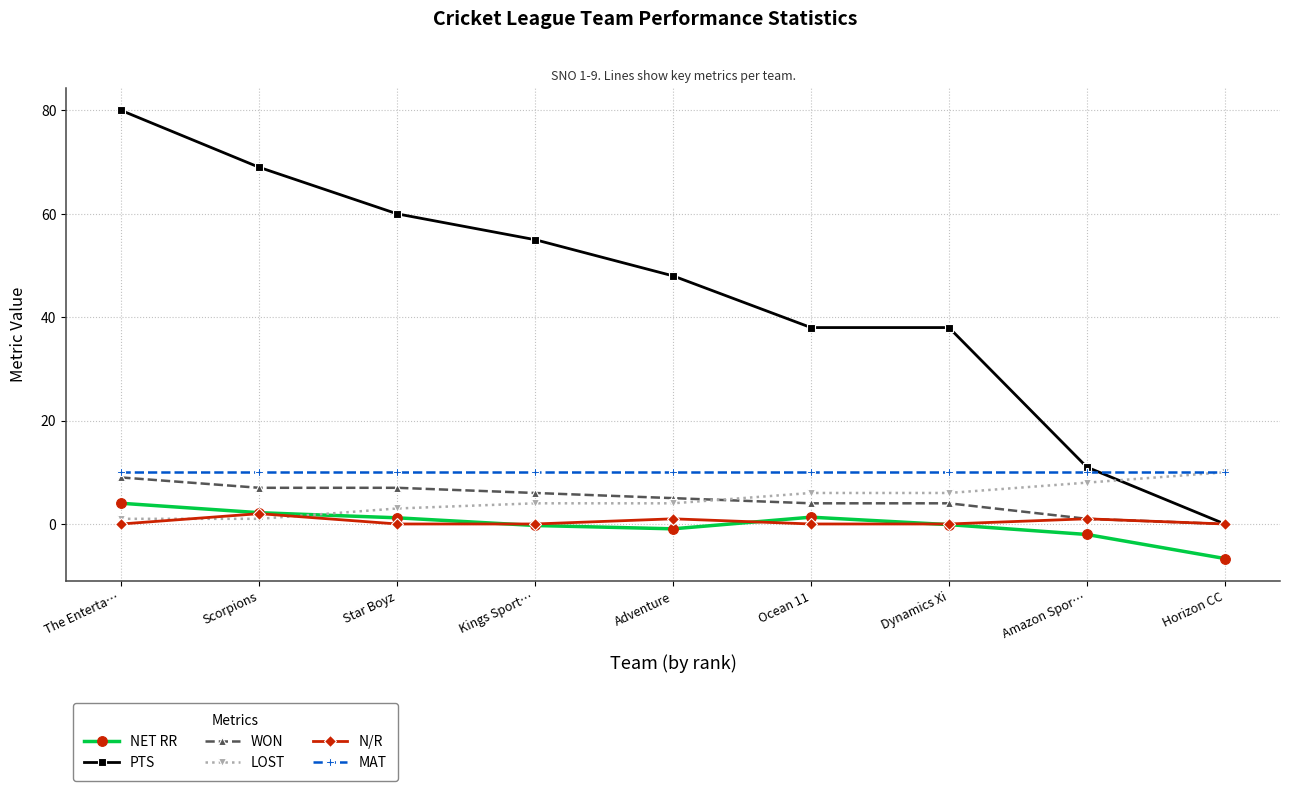

What is the smallest value displayed?

-6.7